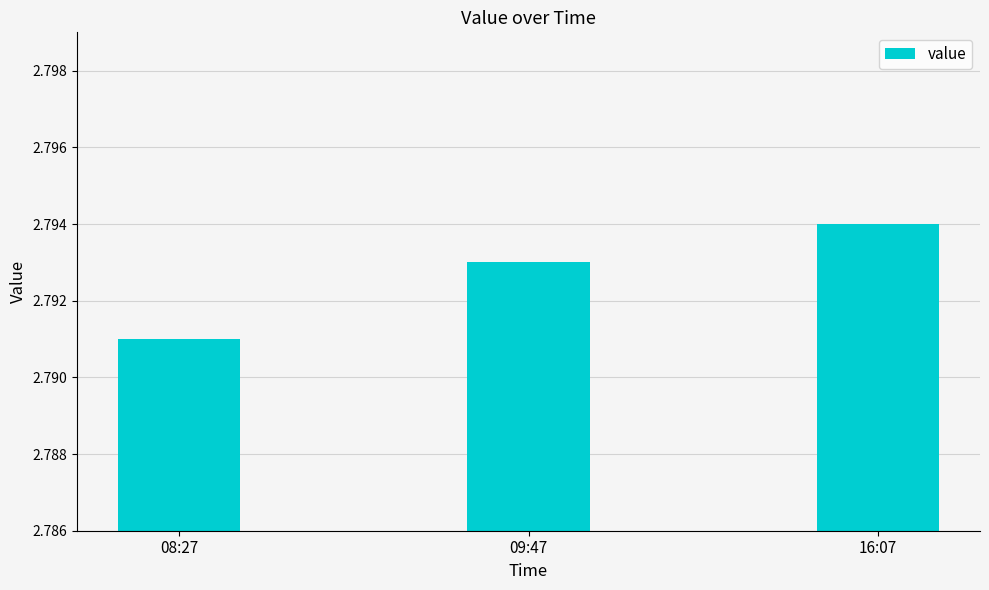

Count the number of categories in the chart.

3